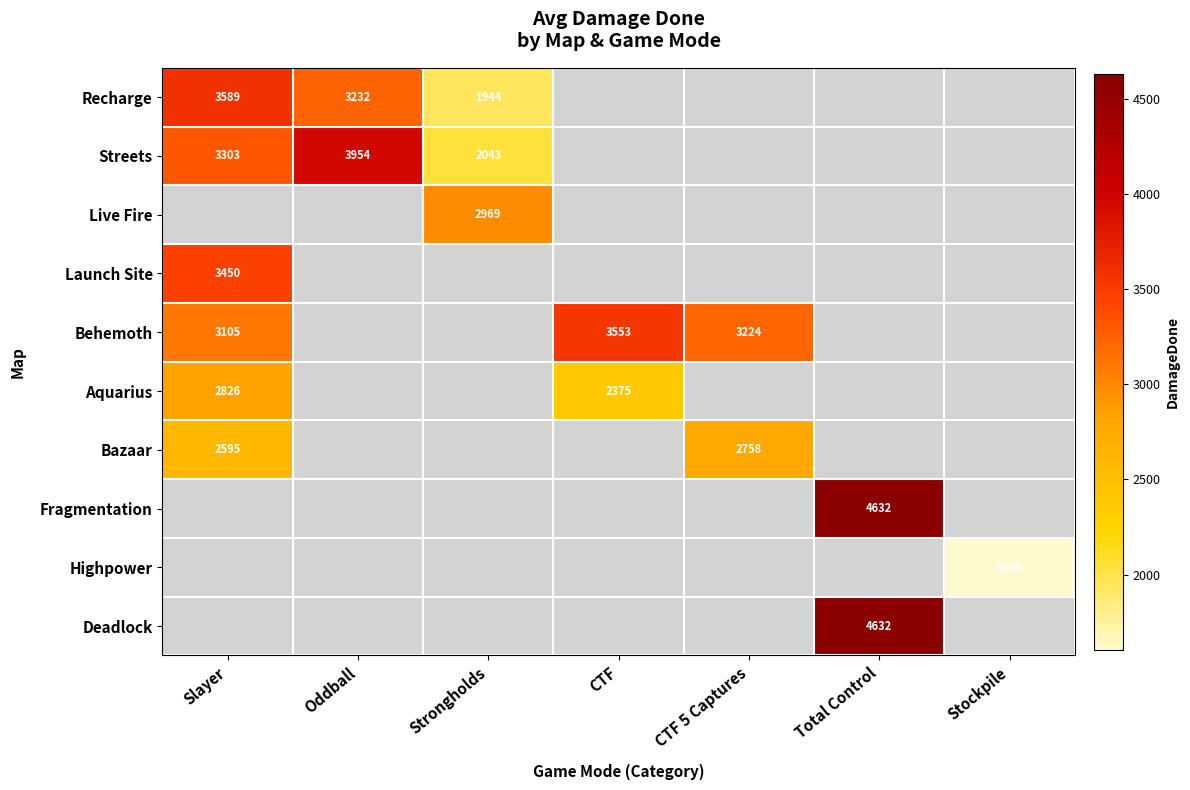

Count the number of categories in the chart.

7